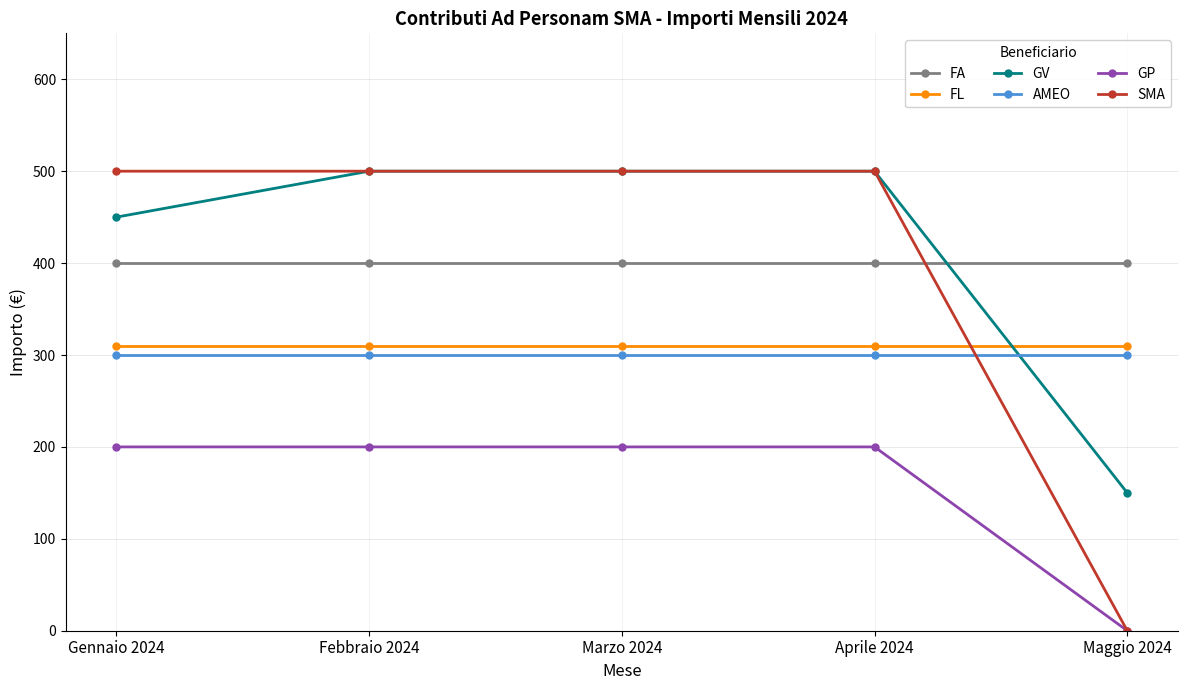

Does the chart have visible grid lines?

Yes